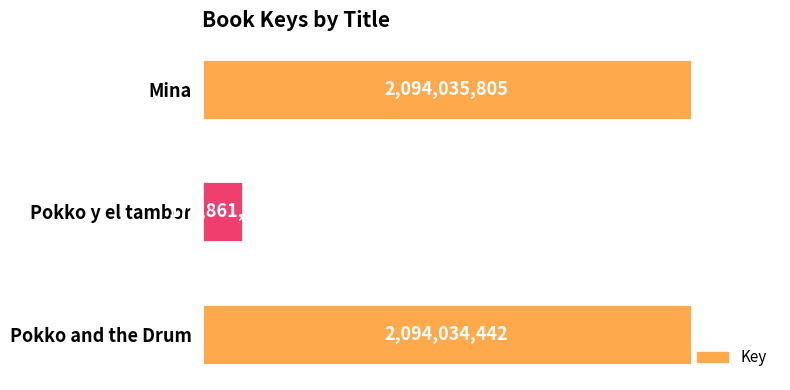

How many values are below 2094034442?

1